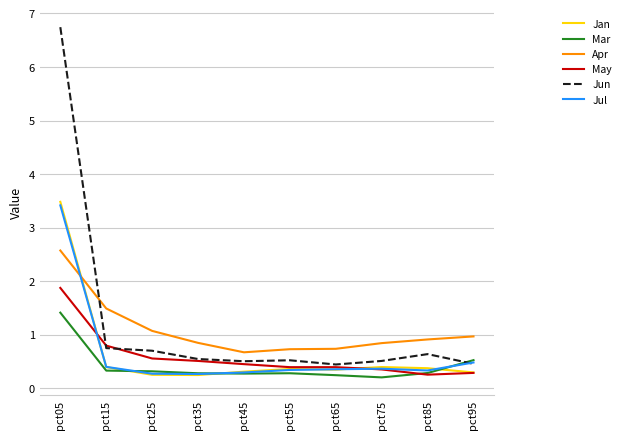

Which series has the largest range (max minus min)?

Jun